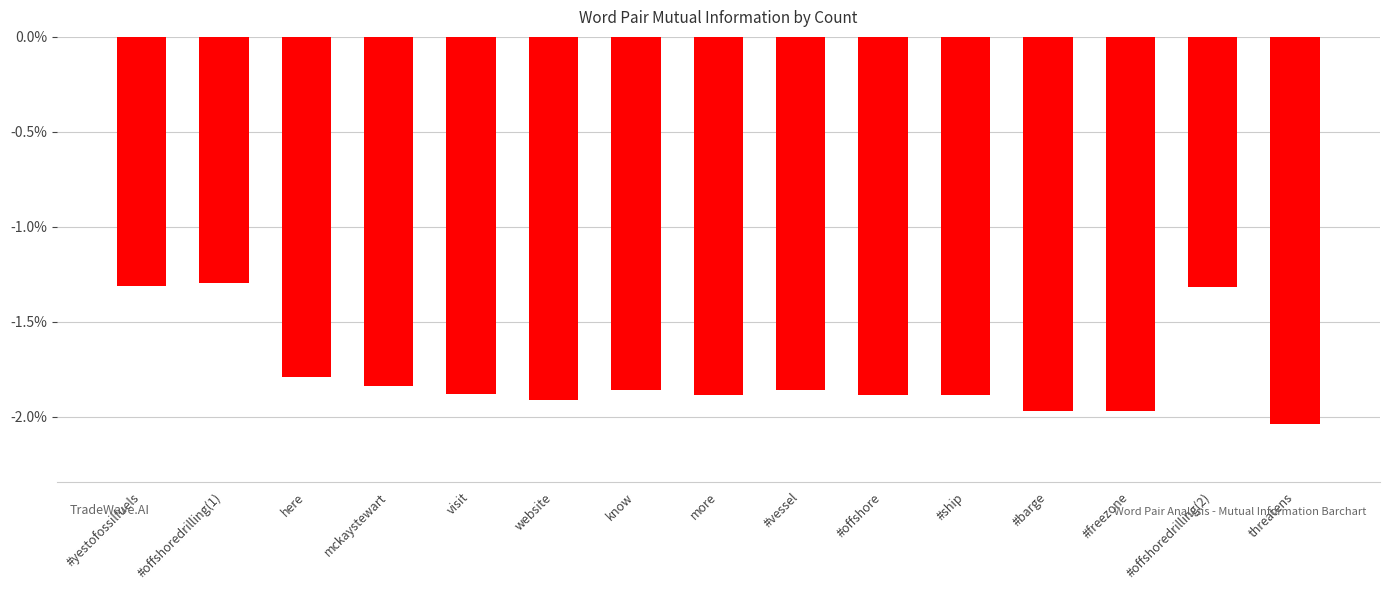

Which has a higher value, threatens or here?

here